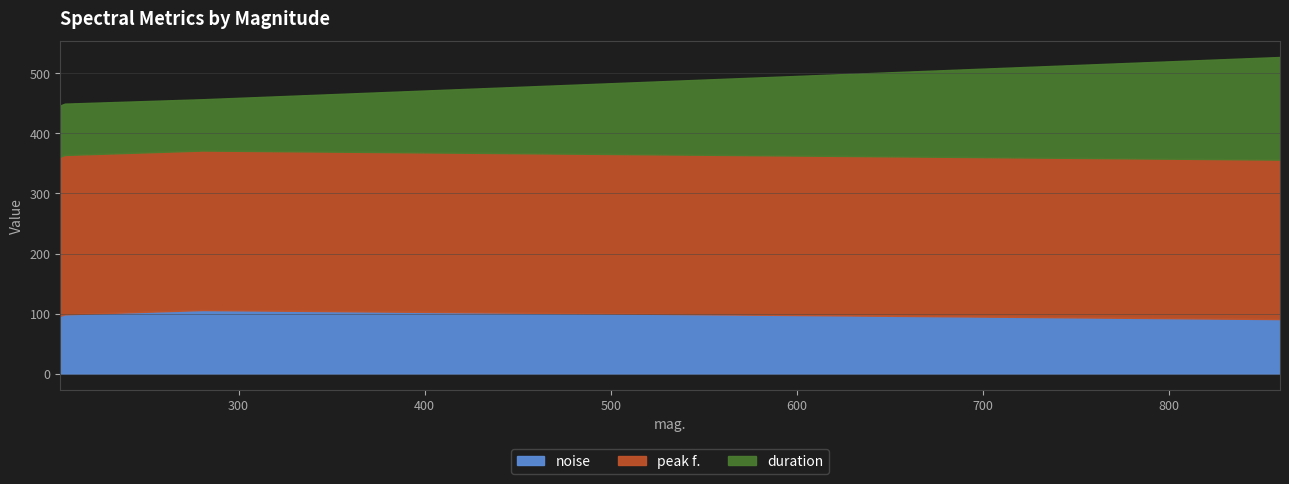

What is the minimum value for noise?

91.0